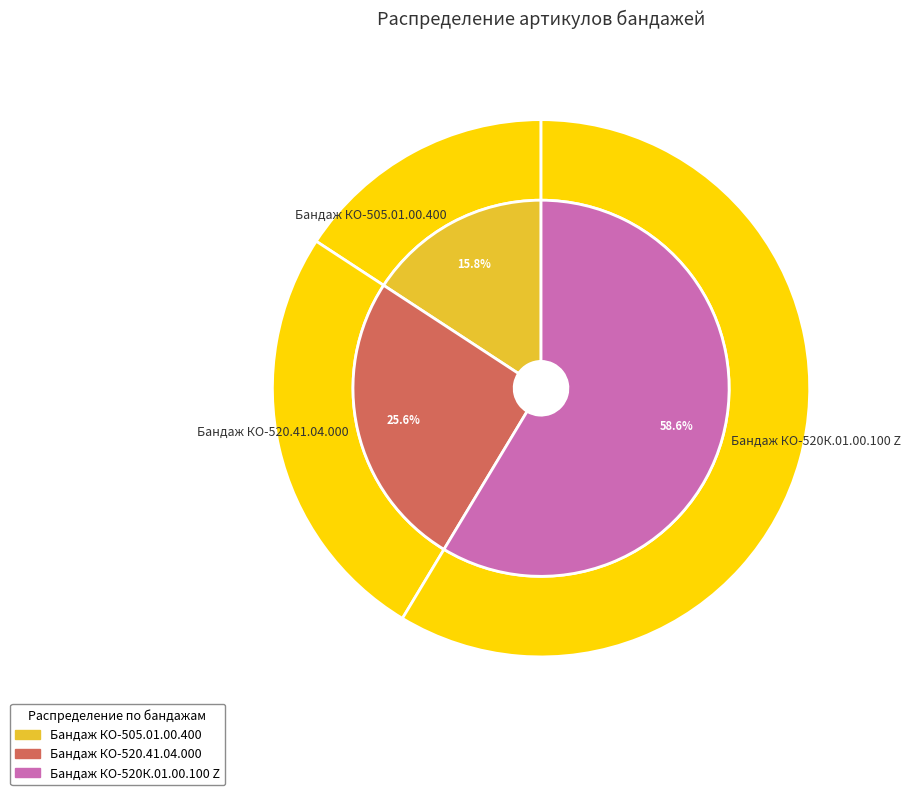

To the nearest percent, what is the combined percentage of Бандаж КО-505.01.00.400 and Бандаж КО-520.41.04.000?

41%